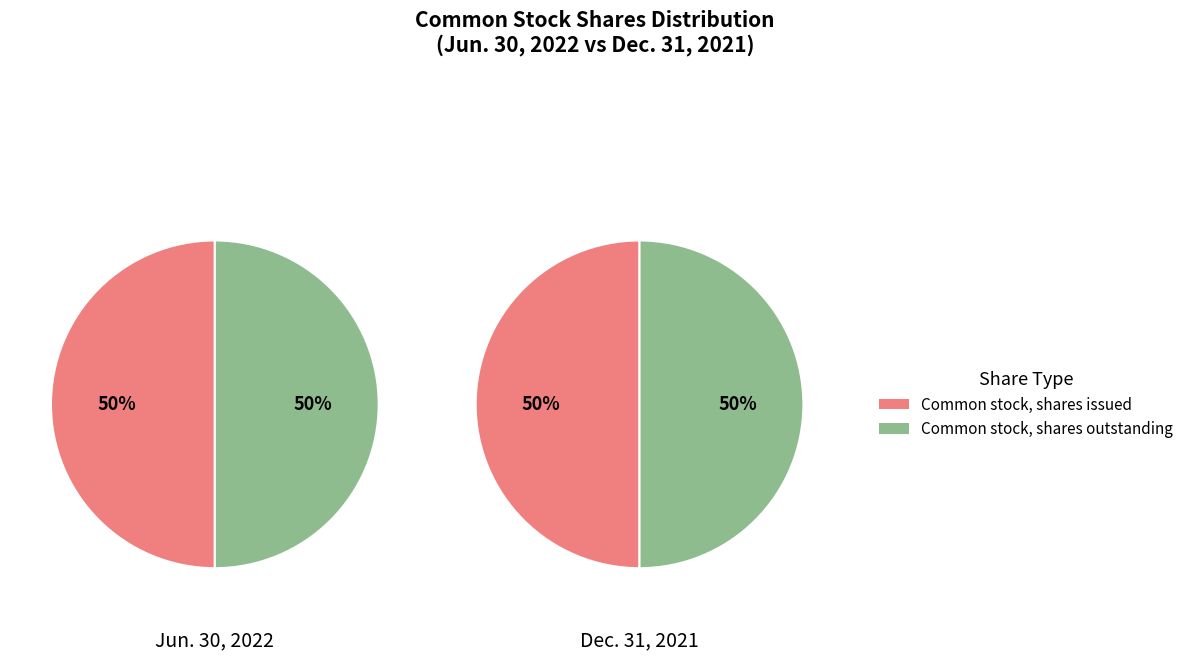

Is there a majority slice in this chart?

No